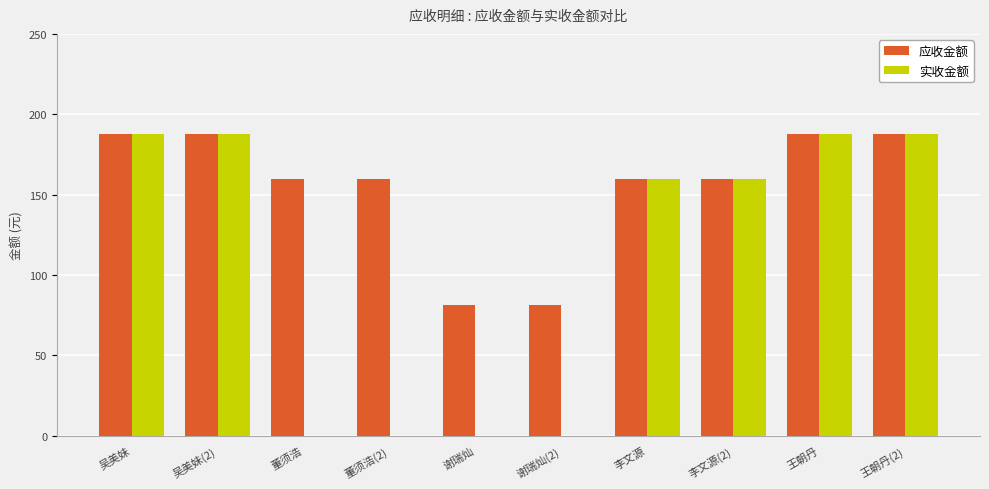

How many values in the 应收金额 series exceed 159?

8